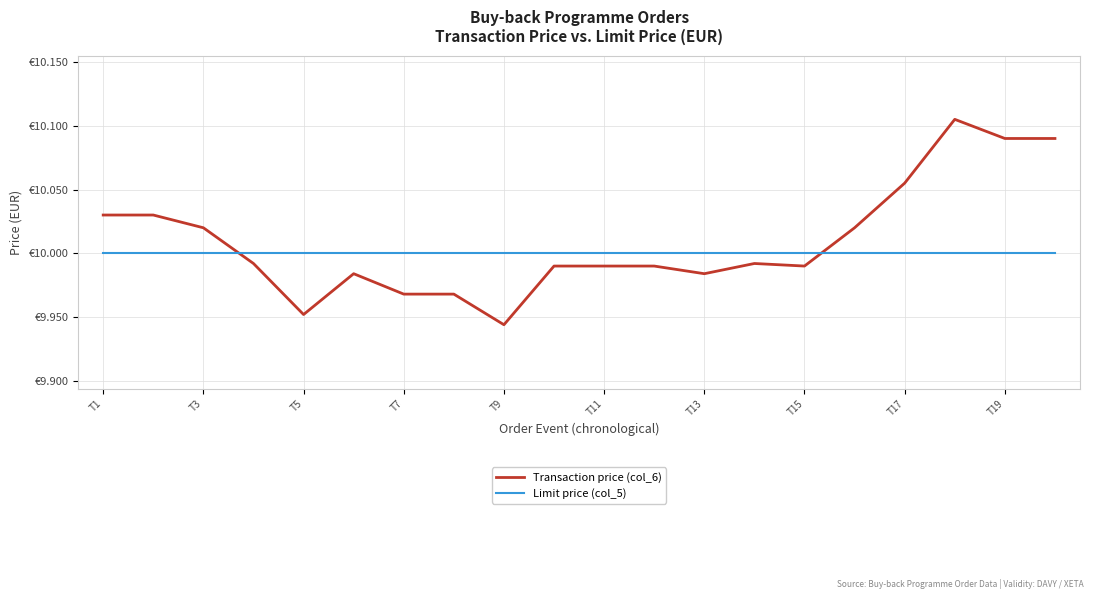

What are all the series names shown in the legend?

Transaction price (col_6), Limit price (col_5)